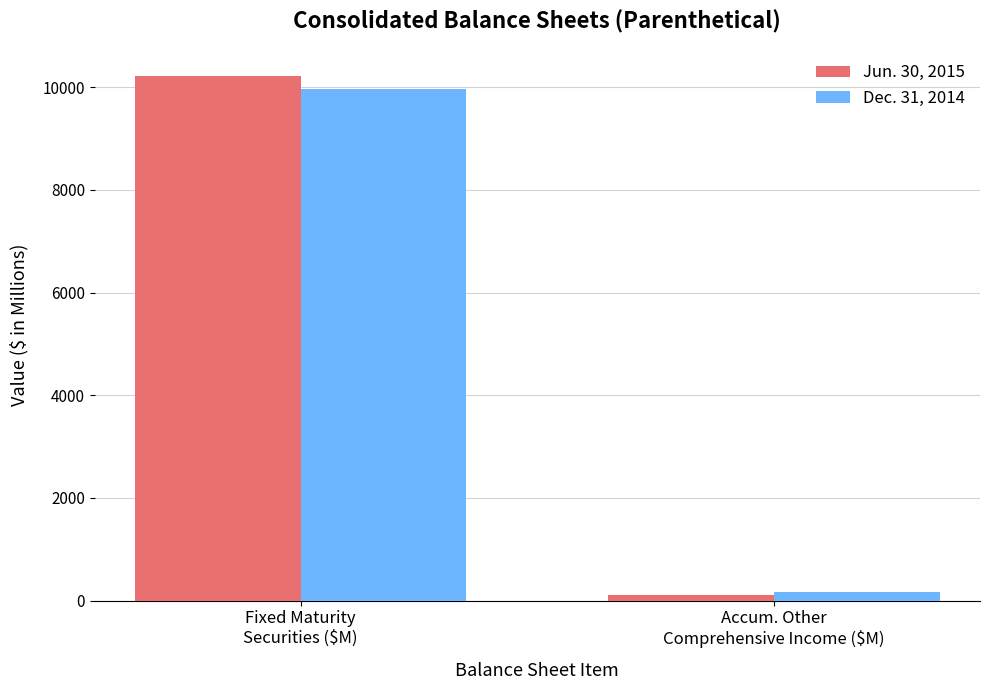

List the series in order of their peak value, lowest first.

Dec. 31, 2014, Jun. 30, 2015